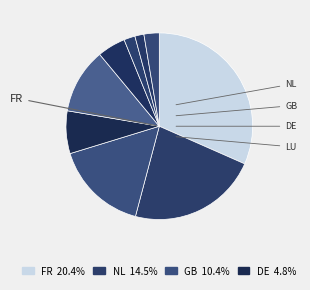

What is the largest slice in the pie chart?

FR